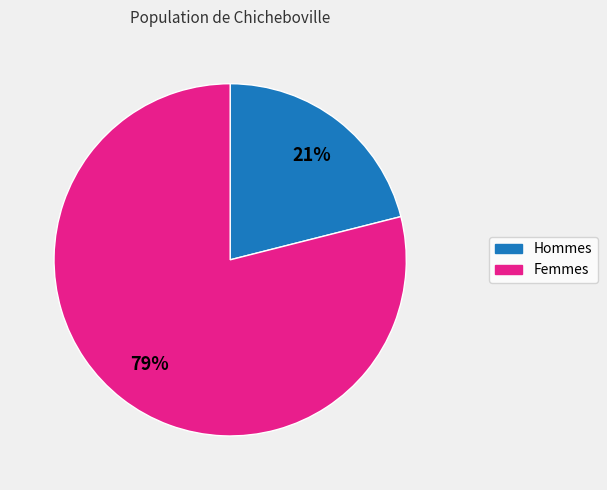

To the nearest percent, what is the difference between the largest and smallest slice percentages?

58%